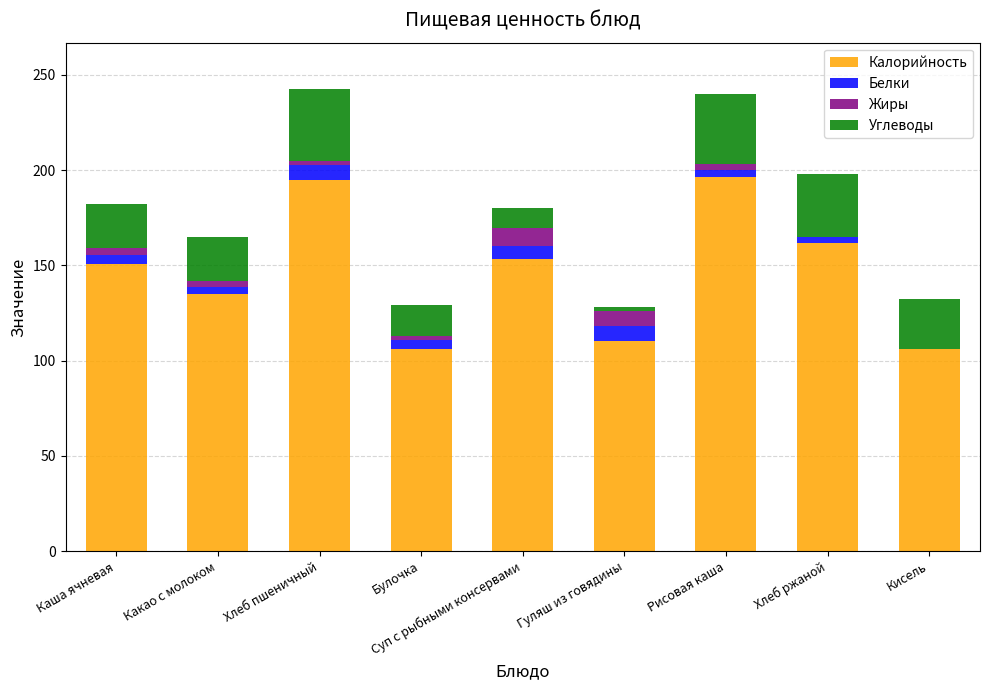

True or false: Калорийность has a value of 195.0 at Хлеб пшеничный.

True